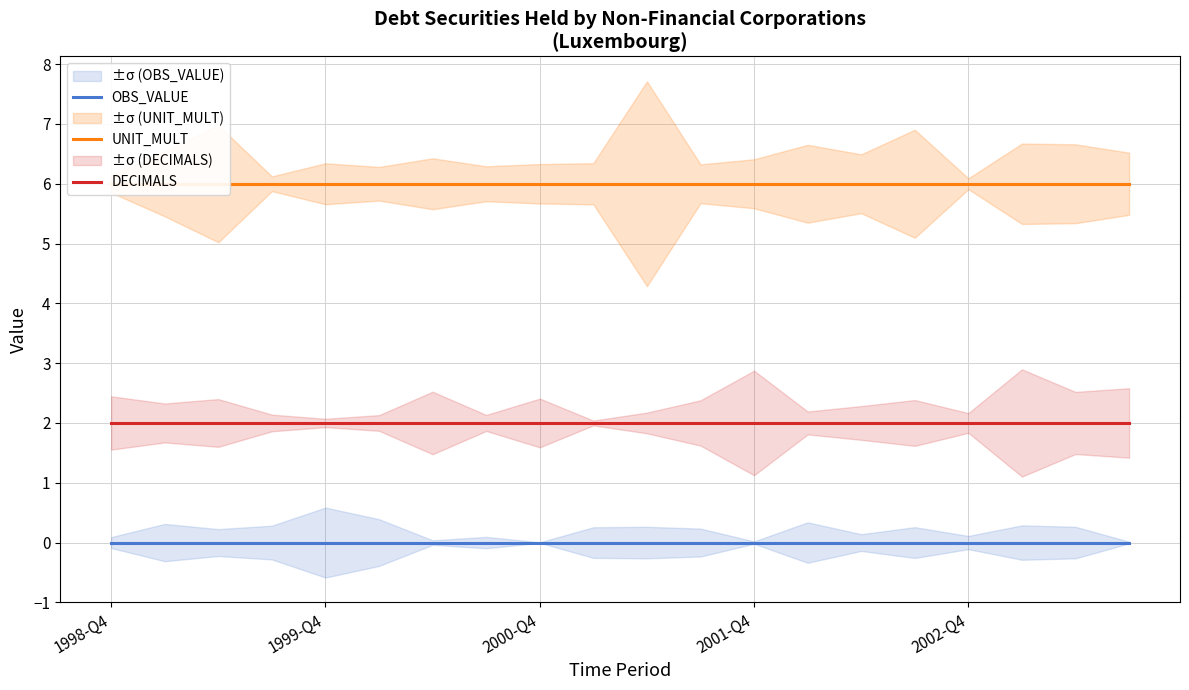

How many lines are shown in the chart?

3